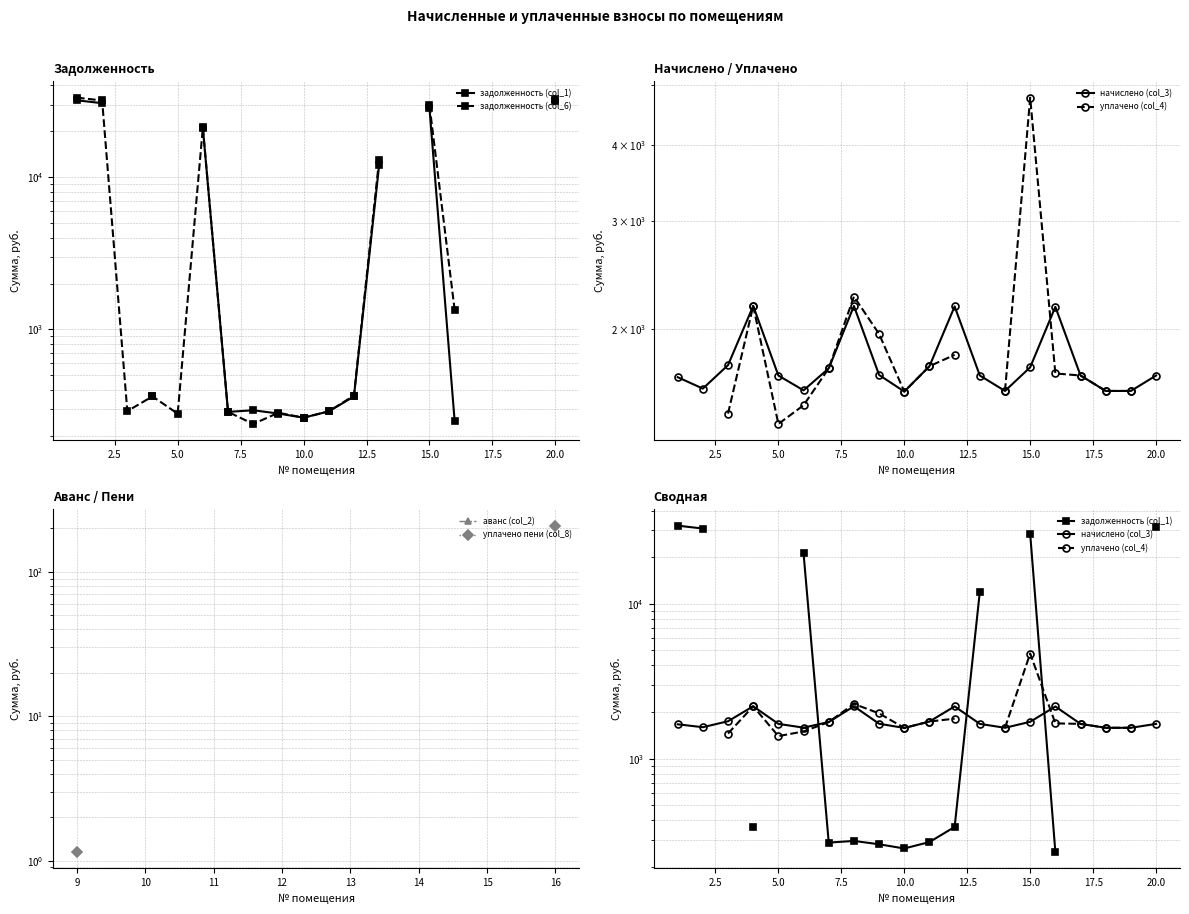

The value of начислено (col_3) at 5.0 is 664.1. True or false?

False